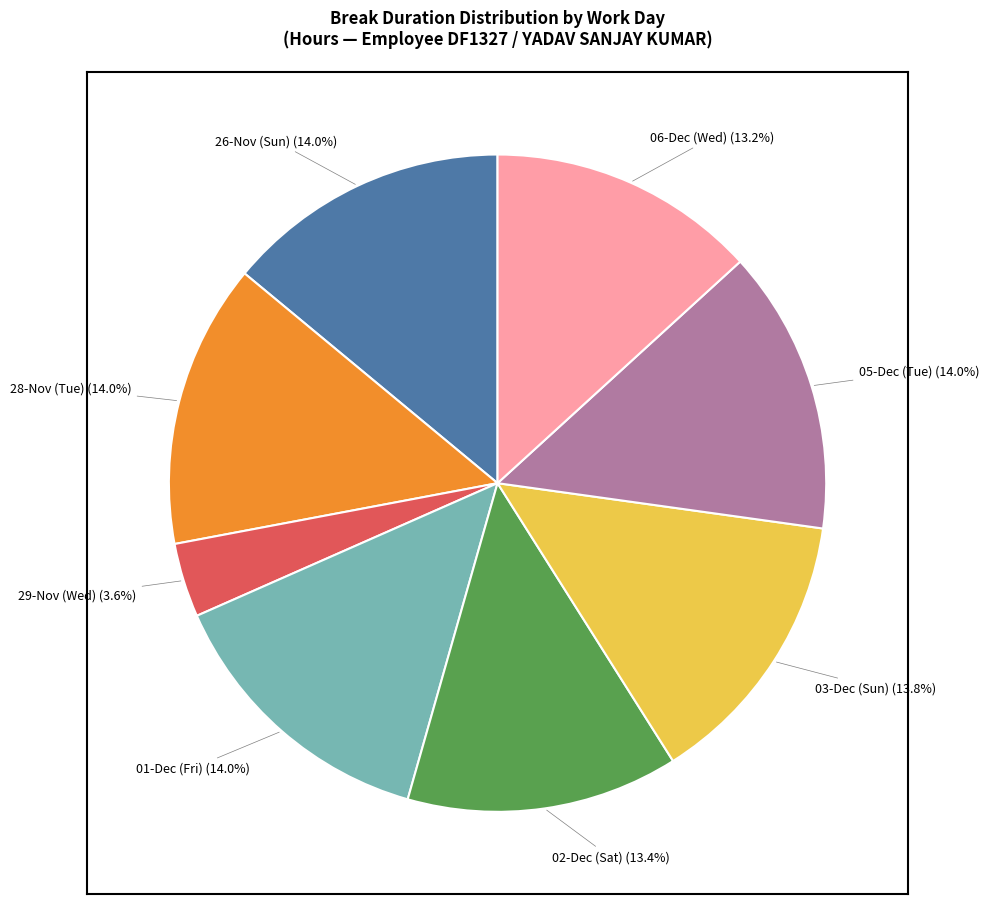

Count the number of slices in the pie.

8